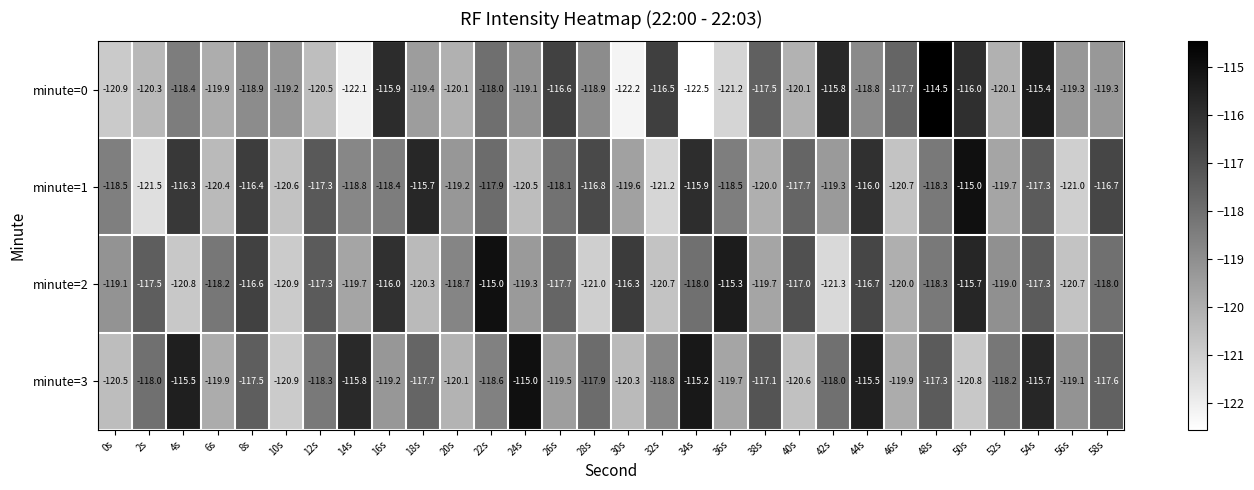

The minute=1 series shows -116.0 at 44s. True or false?

True